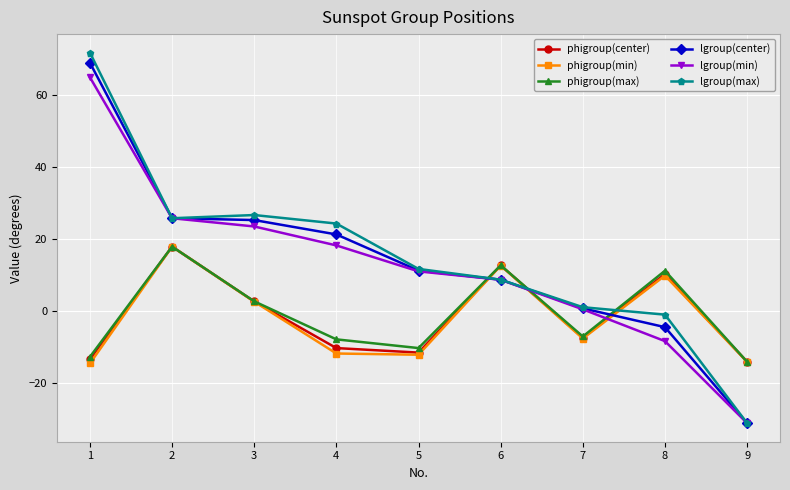

Which series has the widest spread of values?

lgroup(max)